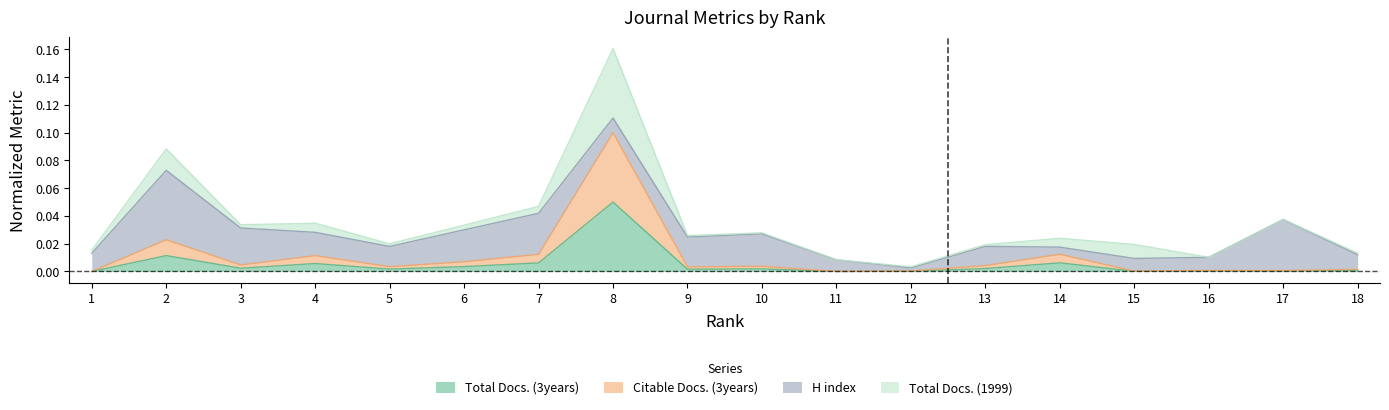

Which category has the highest value across all series?

8